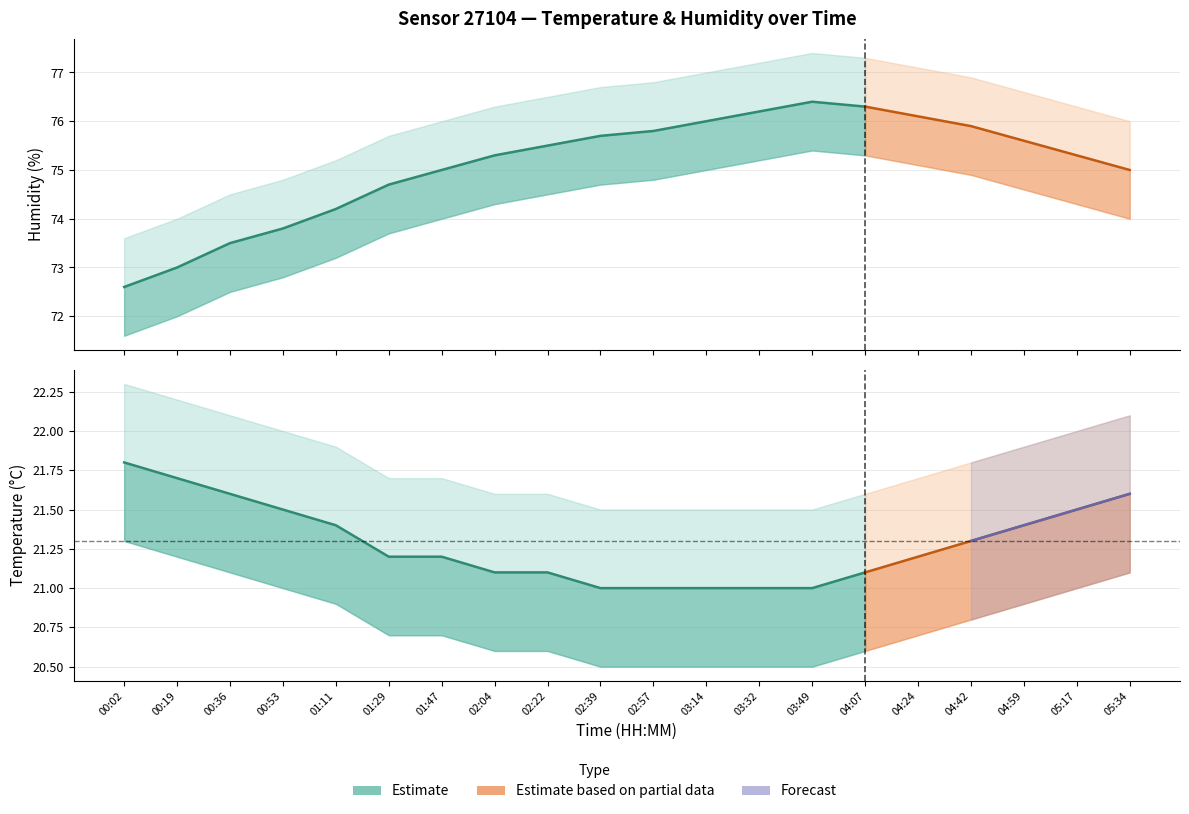

Reading left to right, transcribe all the data shown in this chart.

temperature: 00:02=21.8	00:19=21.7	00:36=21.6	00:53=21.5	01:11=21.4	01:29=21.2	01:47=21.2	02:04=21.1	02:22=21.1	02:39=21.0	02:57=21.0	03:14=21.0	03:32=21.0	03:49=21.0	04:07=21.1	04:24=21.2	04:42=21.3	04:59=21.4	05:17=21.5	05:34=21.6
humidity: 00:02=72.6	00:19=73.0	00:36=73.5	00:53=73.8	01:11=74.2	01:29=74.7	01:47=75.0	02:04=75.3	02:22=75.5	02:39=75.7	02:57=75.8	03:14=76.0	03:32=76.2	03:49=76.4	04:07=76.3	04:24=76.1	04:42=75.9	04:59=75.6	05:17=75.3	05:34=75.0
temp_upper: 00:02=22.3	00:19=22.2	00:36=22.1	00:53=22.0	01:11=21.9	01:29=21.7	01:47=21.7	02:04=21.6	02:22=21.6	02:39=21.5	02:57=21.5	03:14=21.5	03:32=21.5	03:49=21.5	04:07=21.6	04:24=21.7	04:42=21.8	04:59=21.9	05:17=22.0	05:34=22.1
temp_lower: 00:02=21.3	00:19=21.2	00:36=21.1	00:53=21.0	01:11=20.9	01:29=20.7	01:47=20.7	02:04=20.6	02:22=20.6	02:39=20.5	02:57=20.5	03:14=20.5	03:32=20.5	03:49=20.5	04:07=20.6	04:24=20.7	04:42=20.8	04:59=20.9	05:17=21.0	05:34=21.1
humidity_upper: 00:02=73.6	00:19=74.0	00:36=74.5	00:53=74.8	01:11=75.2	01:29=75.7	01:47=76.0	02:04=76.3	02:22=76.5	02:39=76.7	02:57=76.8	03:14=77.0	03:32=77.2	03:49=77.4	04:07=77.3	04:24=77.1	04:42=76.9	04:59=76.6	05:17=76.3	05:34=76.0
humidity_lower: 00:02=71.6	00:19=72.0	00:36=72.5	00:53=72.8	01:11=73.2	01:29=73.7	01:47=74.0	02:04=74.3	02:22=74.5	02:39=74.7	02:57=74.8	03:14=75.0	03:32=75.2	03:49=75.4	04:07=75.3	04:24=75.1	04:42=74.9	04:59=74.6	05:17=74.3	05:34=74.0